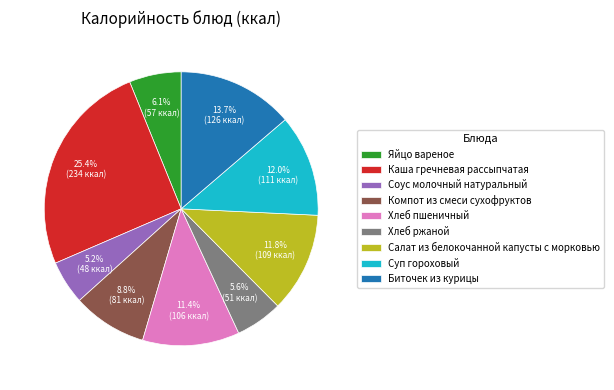

Between Салат из белокочанной капусты с морковью and Каша гречневая рассыпчатая, which is larger?

Каша гречневая рассыпчатая